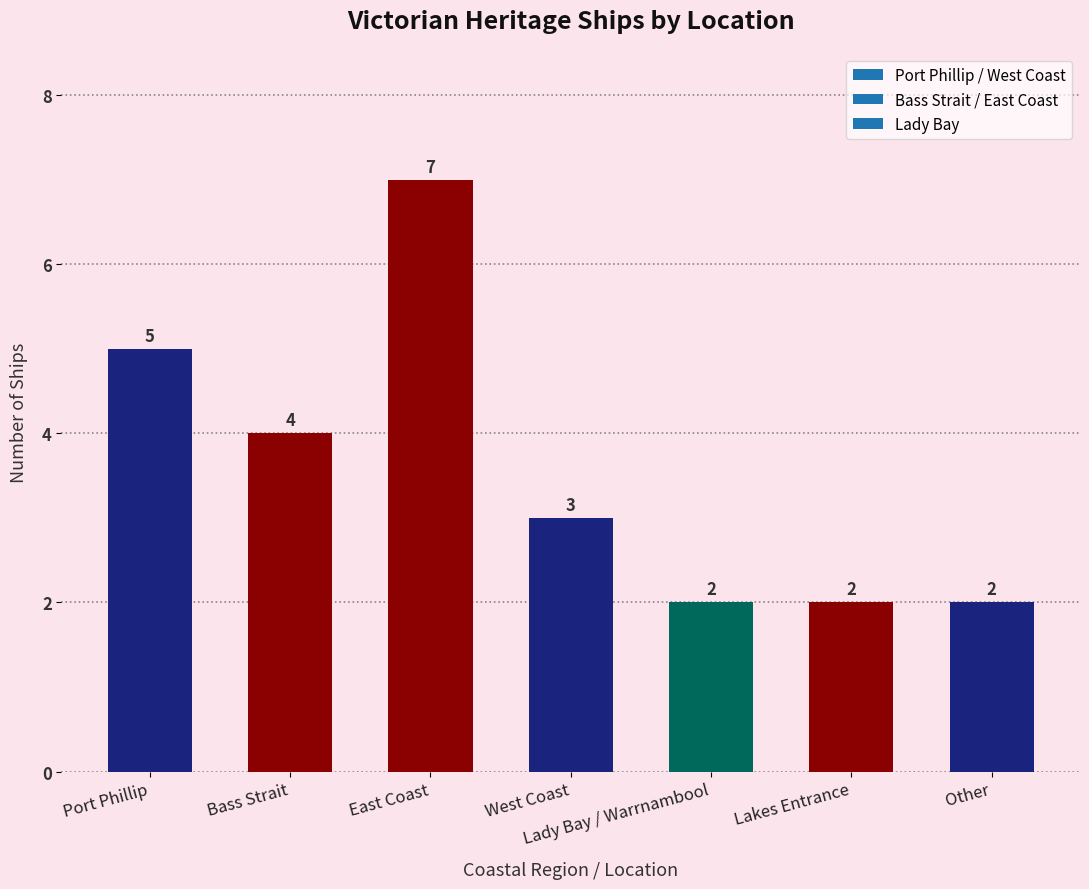

Where does the data first go above 3?

Port Phillip